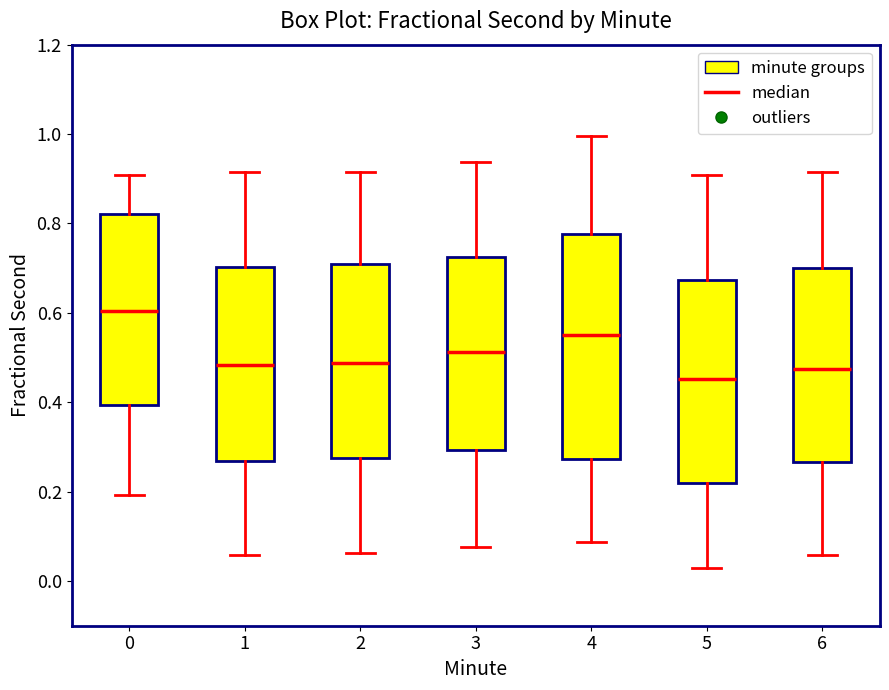

Which box's median line is the lowest?

5